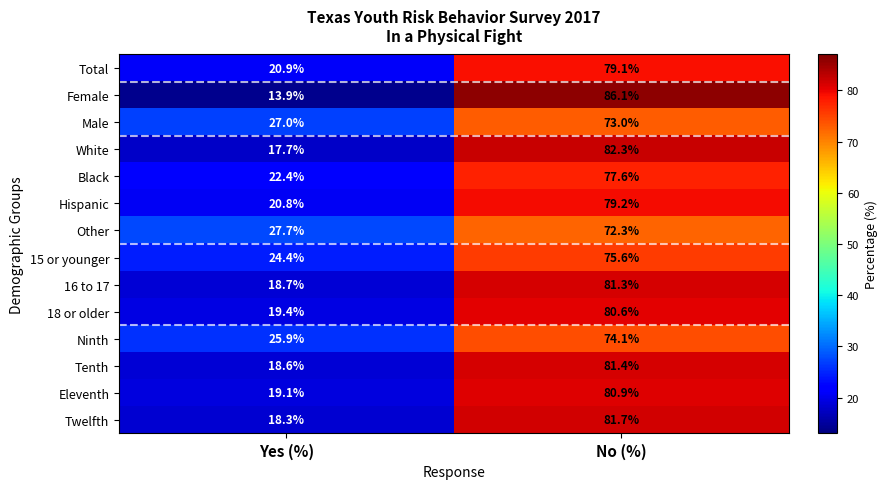

List the labels in order of Tenth value, largest first.

No (%), Yes (%)